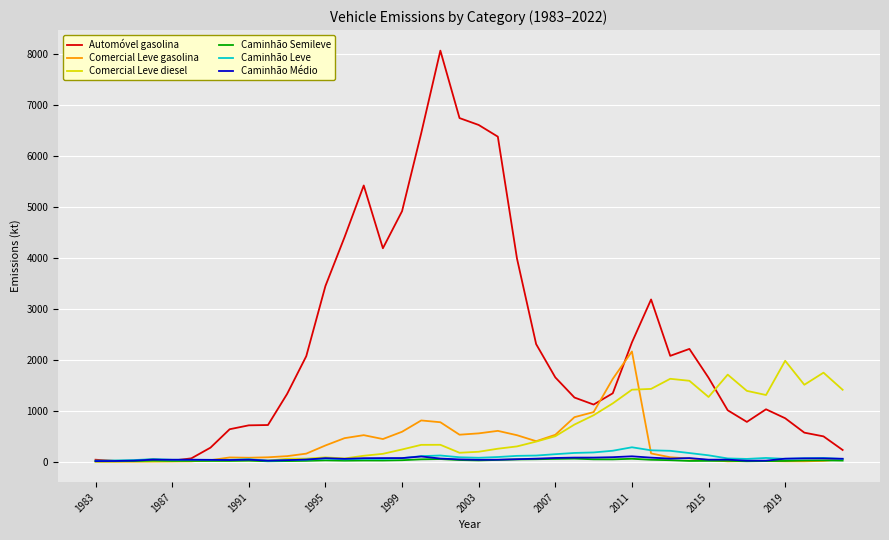

Which series has the largest total across all categories?

Automóvel gasolina